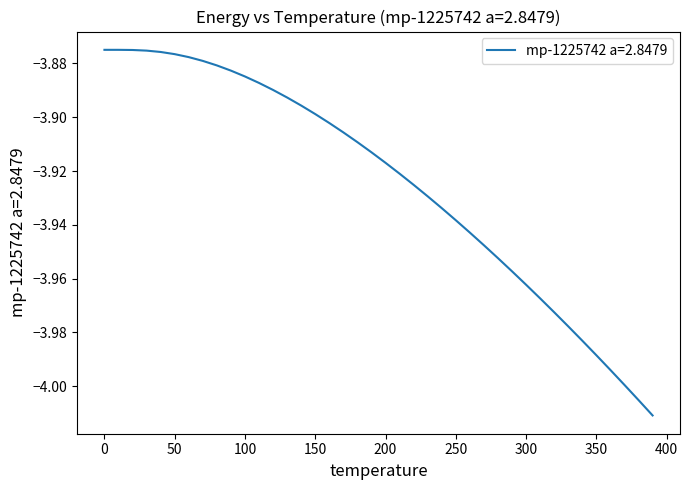

Count the number of data series in this chart.

1